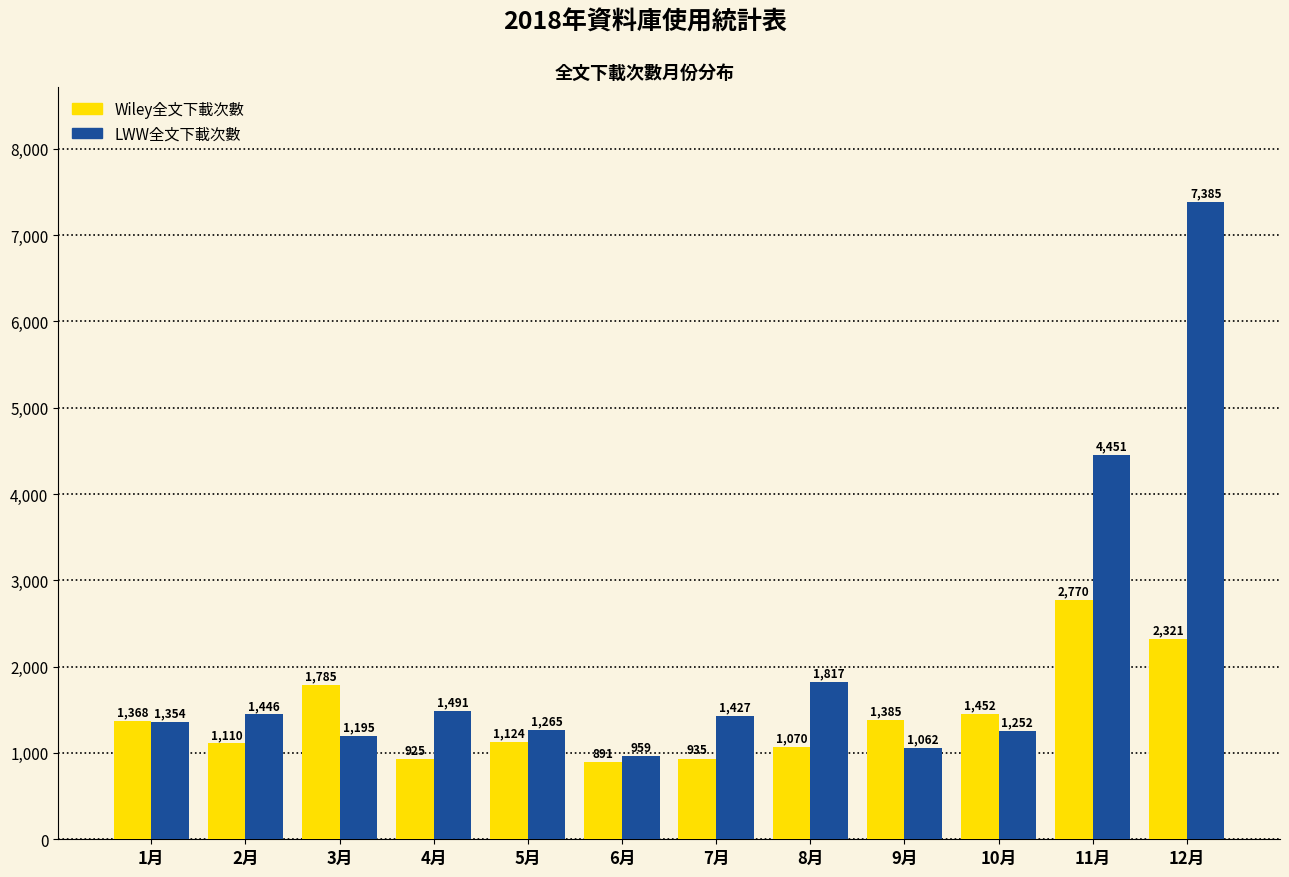

What is the approximate value of Wiley全文下載次數 at 2月, to the nearest 10?

1110